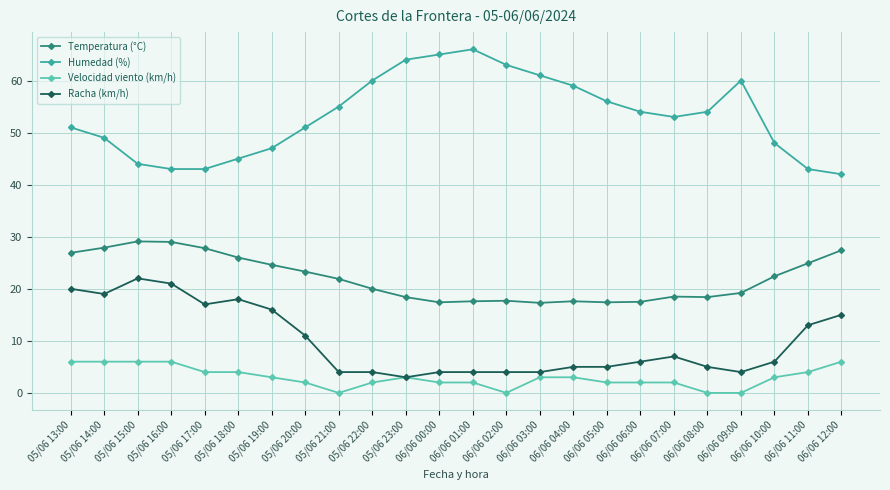

What is the value of the Temperatura (°C) point at the 18th from the left?

17.5